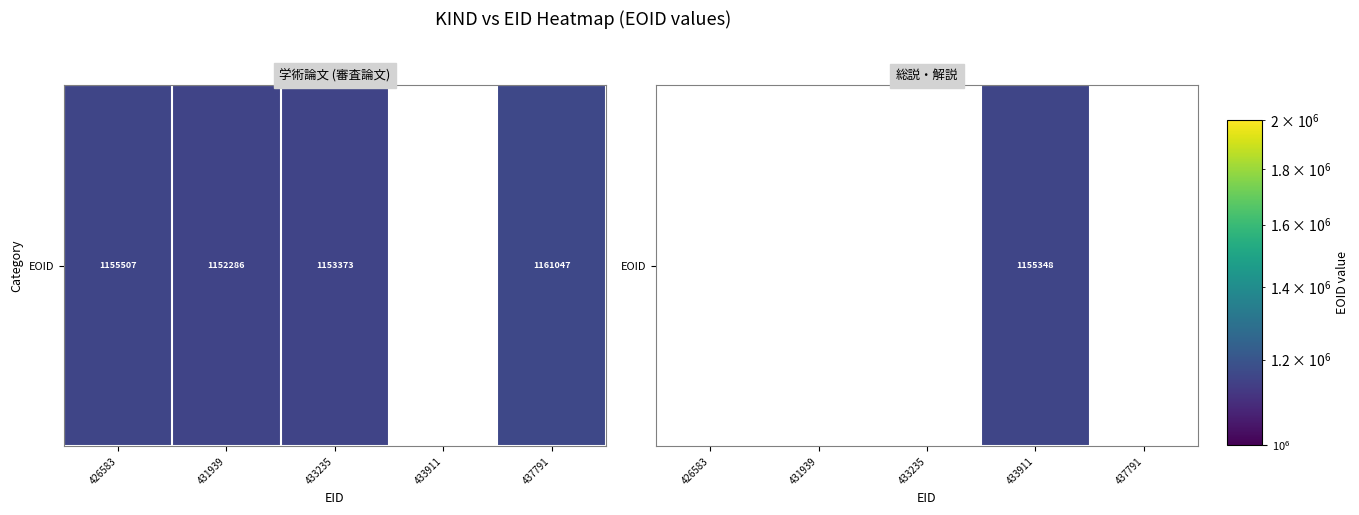

What is the difference between the maximum and minimum values?

1155348